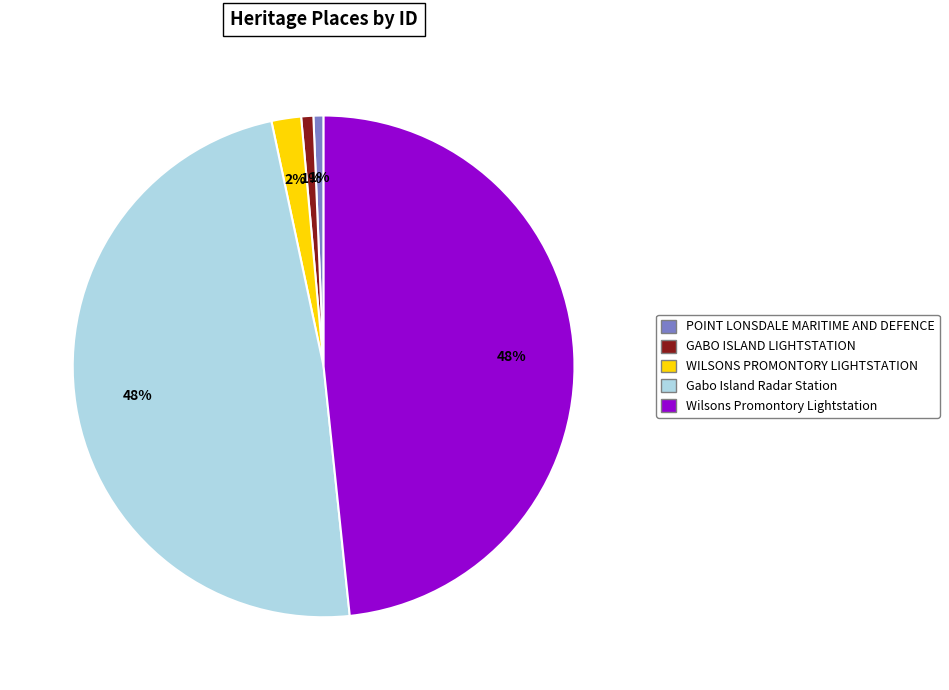

To the nearest percent, what is the average slice percentage?

20%